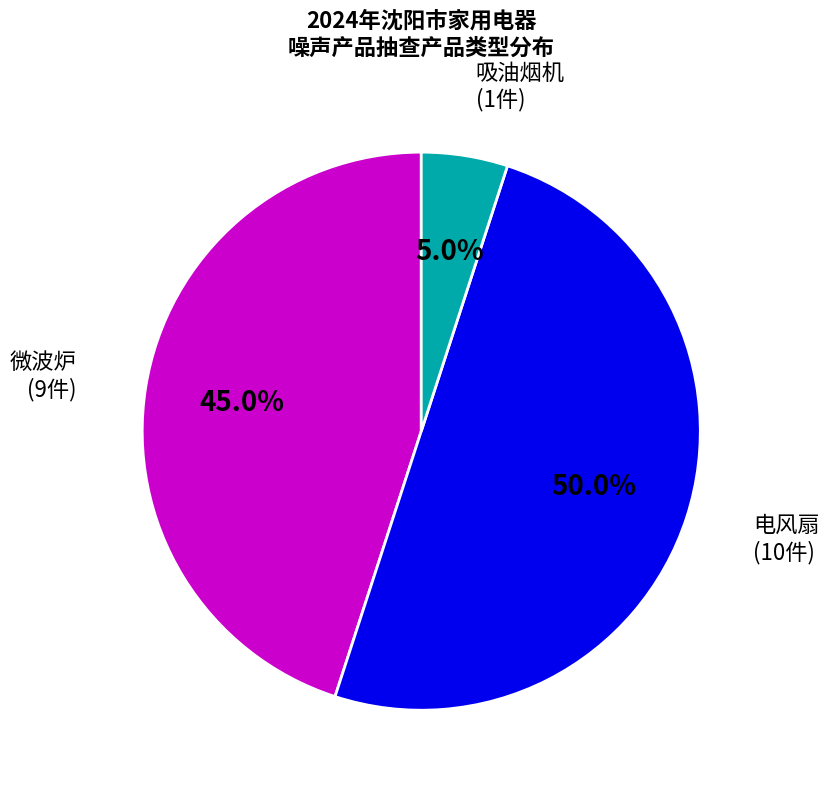

What percentage is NOT represented by 微波炉?

55.0%